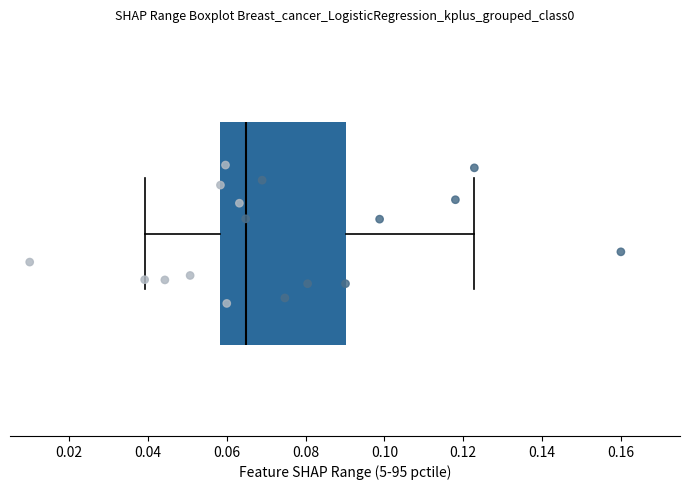

Where does the right whisker of the box end on the x-axis? The values are not printed on the chart, so give them approximately, as read against the axis.

0.122